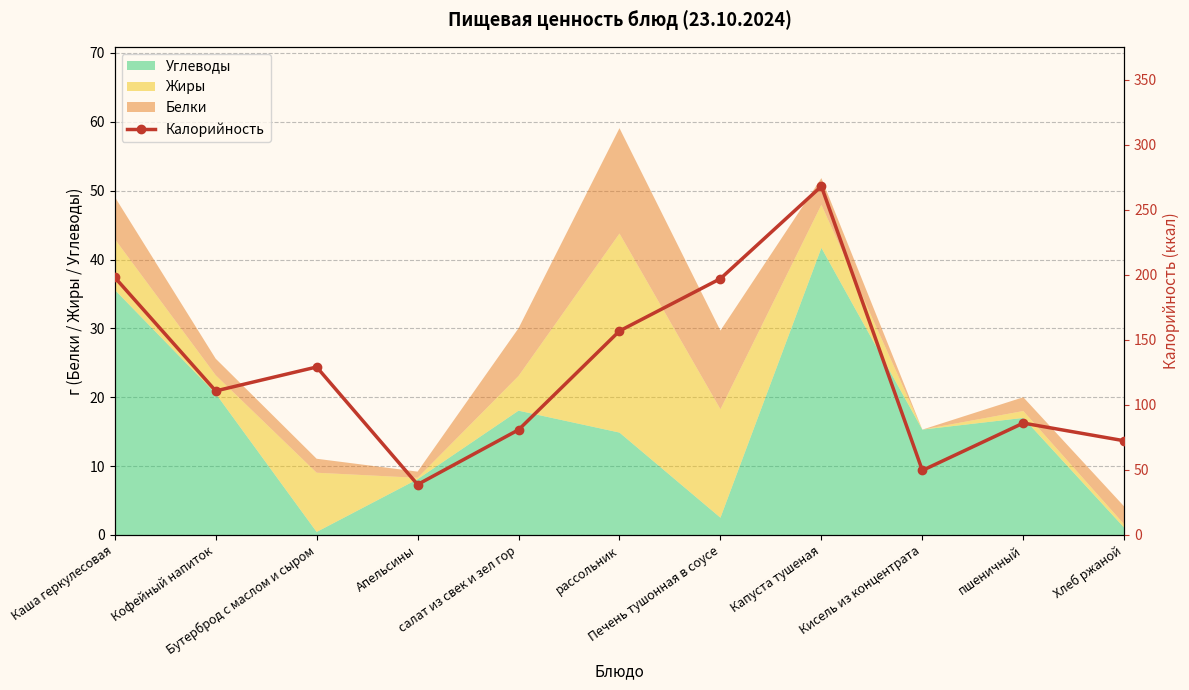

What is the maximum value shown in the chart?

268.0